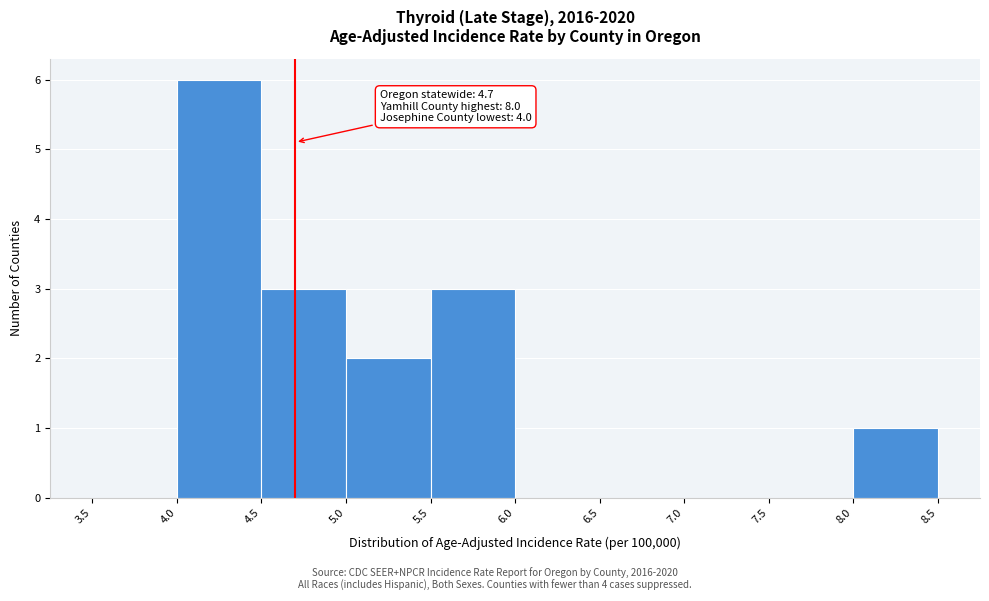

Over which range of the x-axis is the bar tallest?

4.0 to 4.5